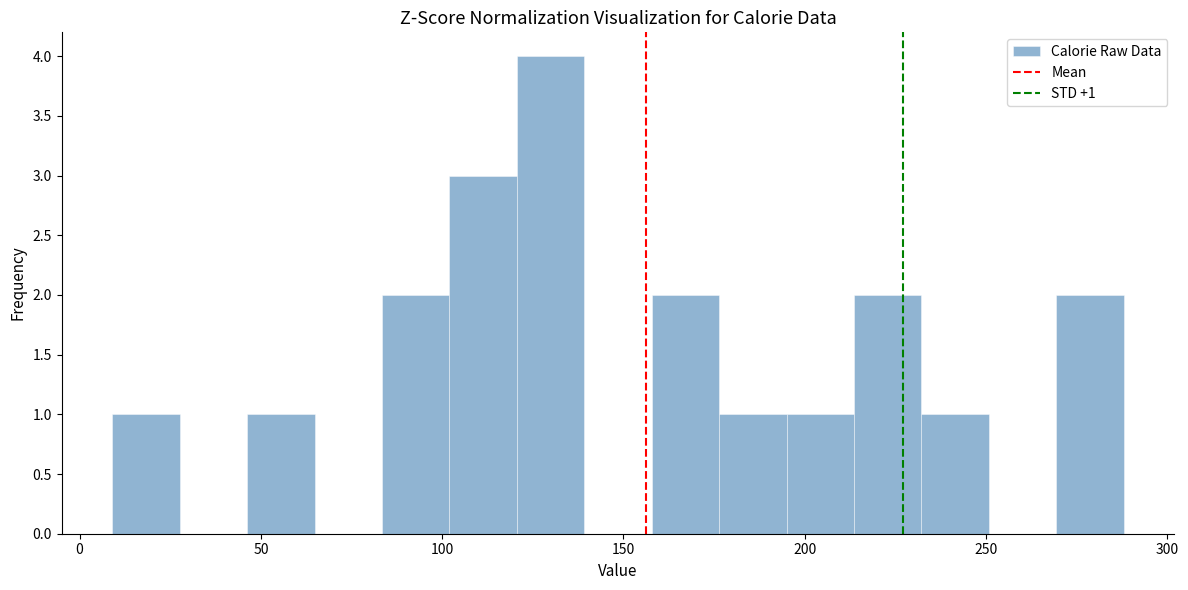

Around what value on the x-axis is the tallest bar? Give the approximate position of its centre, as read against the axis.

130